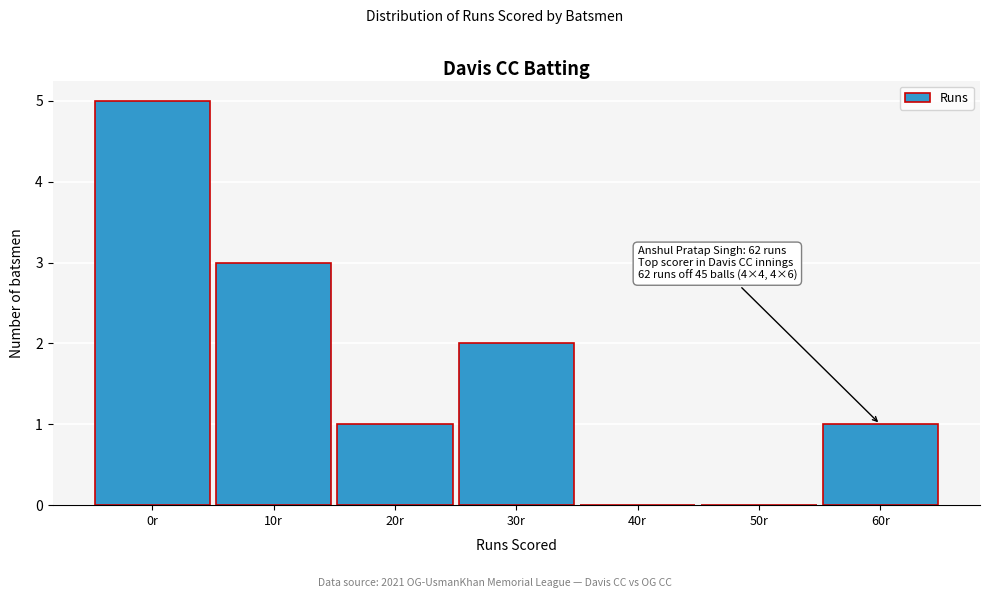

Reading left to right, what are all the values shown in this chart?

0r=5	10r=3	20r=1	30r=2	40r=0	50r=0	60r=1